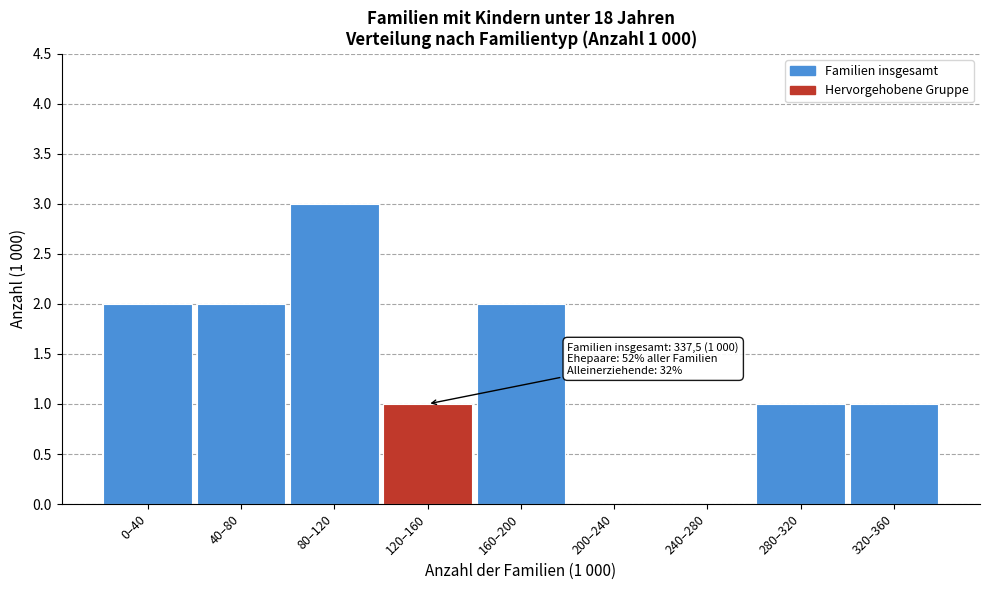

Reading left to right, transcribe all the data shown in this chart.

0–40=2	40–80=2	80–120=3	120–160=1	160–200=2	200–240=0	240–280=0	280–320=1	320–360=1